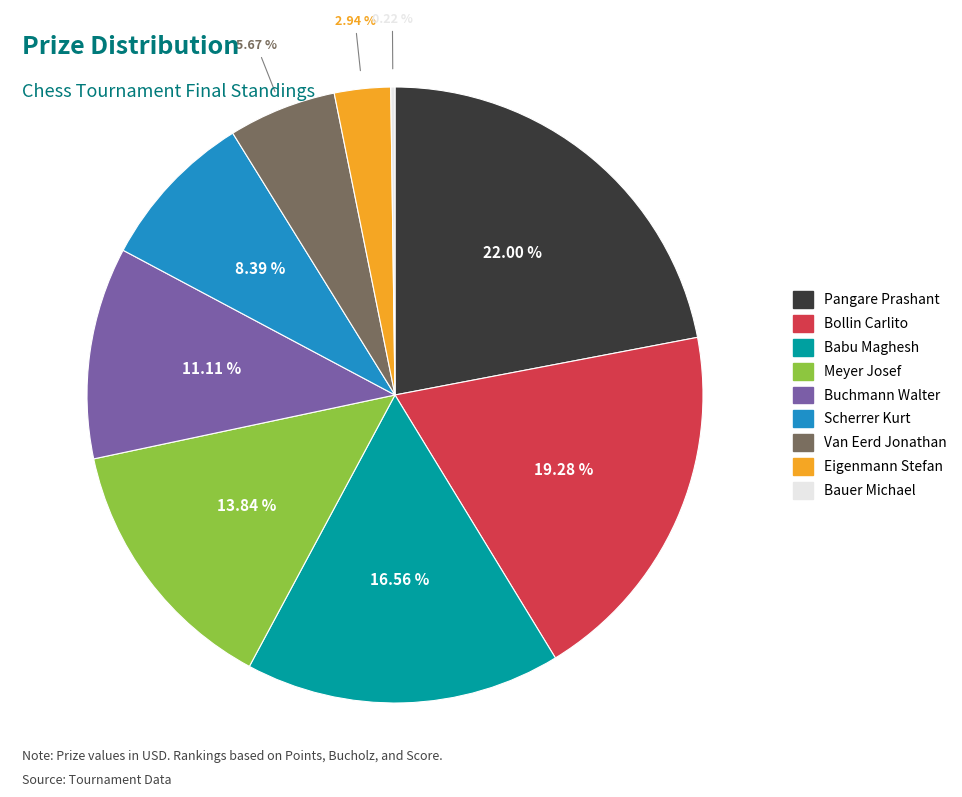

Approximately how many times larger is the value at Eigenmann Stefan compared to Buchmann Walter?

0.3